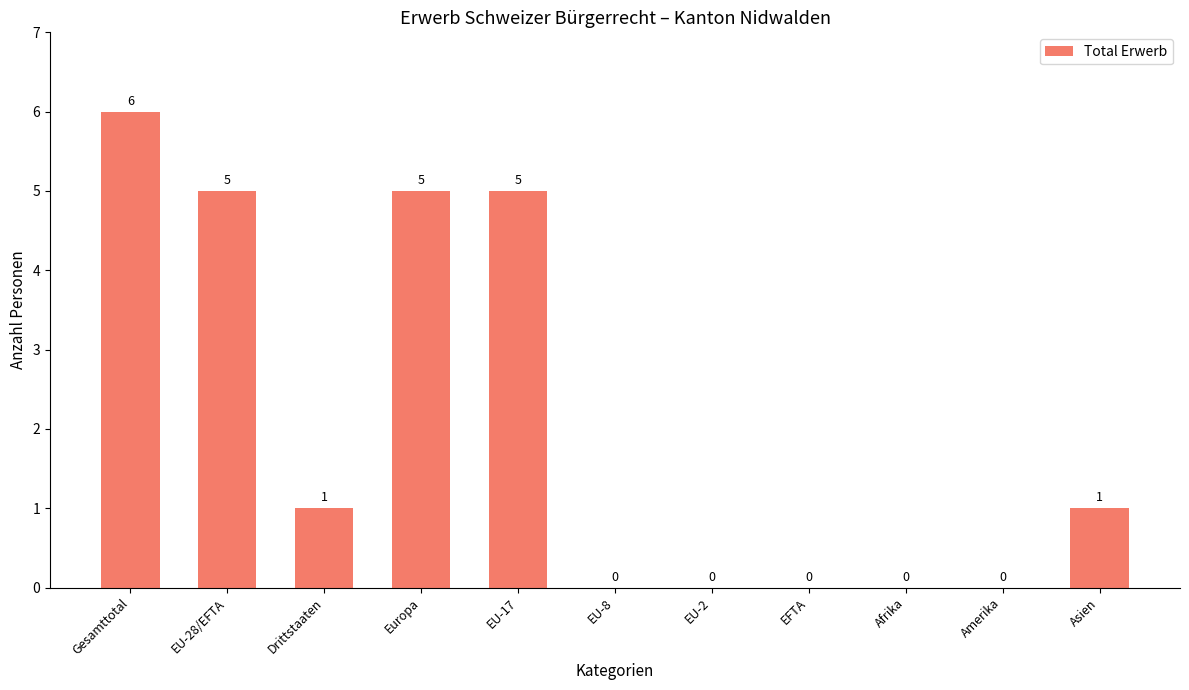

The value at EU-8 is -3. True or false?

False